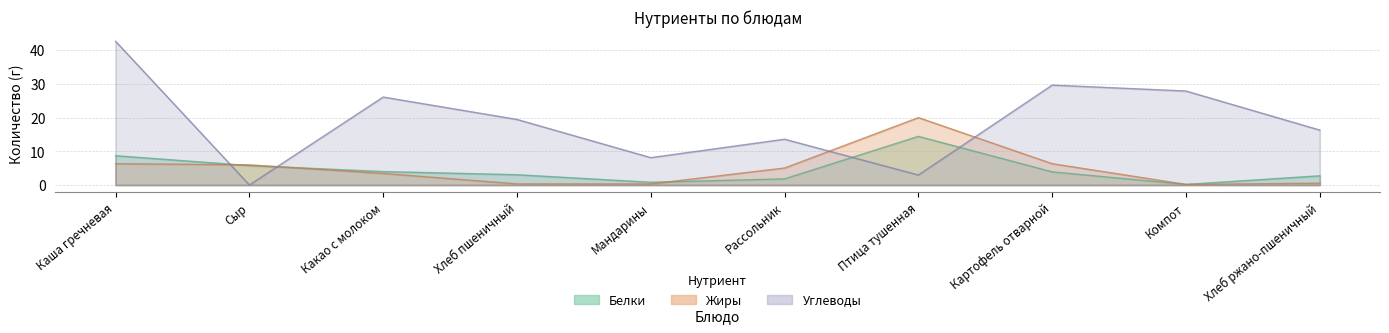

At how many categories does at least one series exceed 37?

1